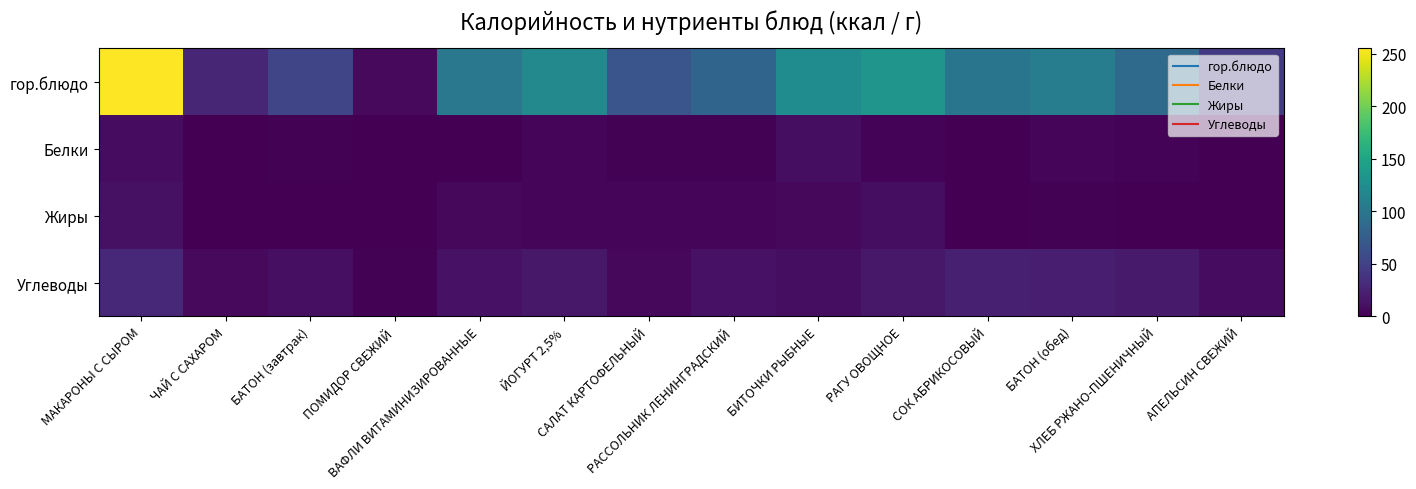

Reading left to right, what are all the values shown in this chart?

гор.блюдо: МАКАРОНЫ С СЫРОМ=255.2	ЧАЙ С САХАРОМ=27.4	БАТОН (завтрак)=53.6	ПОМИДОР СВЕЖИЙ=6.6	ВАФЛИ ВИТАМИНИЗИРОВАННЫЕ=102.0	ЙОГУРТ 2,5%=120.0	САЛАТ КАРТОФЕЛЬНЫЙ=67.1	РАССОЛЬНИК ЛЕНИНГРАДСКИЙ=82.3	БИТОЧКИ РЫБНЫЕ=124.5	РАГУ ОВОЩНОЕ=133.1	СОК АБРИКОСОВЫЙ=99.0	БАТОН (обед)=107.2	ХЛЕБ РЖАНО-ПШЕНИЧНЫЙ=88.4	АПЕЛЬСИН СВЕЖИЙ=43.0
Белки: МАКАРОНЫ С СЫРОМ=8.7	ЧАЙ С САХАРОМ=0.2	БАТОН (завтрак)=1.5	ПОМИДОР СВЕЖИЙ=0.0	ВАФЛИ ВИТАМИНИЗИРОВАННЫЕ=0.8	ЙОГУРТ 2,5%=4.2	САЛАТ КАРТОФЕЛЬНЫЙ=1.6	РАССОЛЬНИК ЛЕНИНГРАДСКИЙ=1.6	БИТОЧКИ РЫБНЫЕ=9.7	РАГУ ОВОЩНОЕ=2.7	СОК АБРИКОСОВЫЙ=0.9	БАТОН (обед)=3.0	ХЛЕБ РЖАНО-ПШЕНИЧНЫЙ=2.6	АПЕЛЬСИН СВЕЖИЙ=0.9
Жиры: МАКАРОНЫ С СЫРОМ=11.1	ЧАЙ С САХАРОМ=0.0	БАТОН (завтрак)=0.5	ПОМИДОР СВЕЖИЙ=0.1	ВАФЛИ ВИТАМИНИЗИРОВАННЫЕ=5.4	ЙОГУРТ 2,5%=3.8	САЛАТ КАРТОФЕЛЬНЫЙ=4.3	РАССОЛЬНИК ЛЕНИНГРАДСКИЙ=3.0	БИТОЧКИ РЫБНЫЕ=5.0	РАГУ ОВОЩНОЕ=9.1	СОК АБРИКОСОВЫЙ=0.0	БАТОН (обед)=1.1	ХЛЕБ РЖАНО-ПШЕНИЧНЫЙ=0.4	АПЕЛЬСИН СВЕЖИЙ=0.2
Углеводы: МАКАРОНЫ С СЫРОМ=28.0	ЧАЙ С САХАРОМ=6.7	БАТОН (завтрак)=10.6	ПОМИДОР СВЕЖИЙ=1.1	ВАФЛИ ВИТАМИНИЗИРОВАННЫЕ=12.4	ЙОГУРТ 2,5%=16.5	САЛАТ КАРТОФЕЛЬНЫЙ=5.8	РАССОЛЬНИК ЛЕНИНГРАДСКИЙ=12.3	БИТОЧКИ РЫБНЫЕ=9.4	РАГУ ОВОЩНОЕ=16.9	СОК АБРИКОСОВЫЙ=22.9	БАТОН (обед)=21.2	ХЛЕБ РЖАНО-ПШЕНИЧНЫЙ=18.5	АПЕЛЬСИН СВЕЖИЙ=8.1